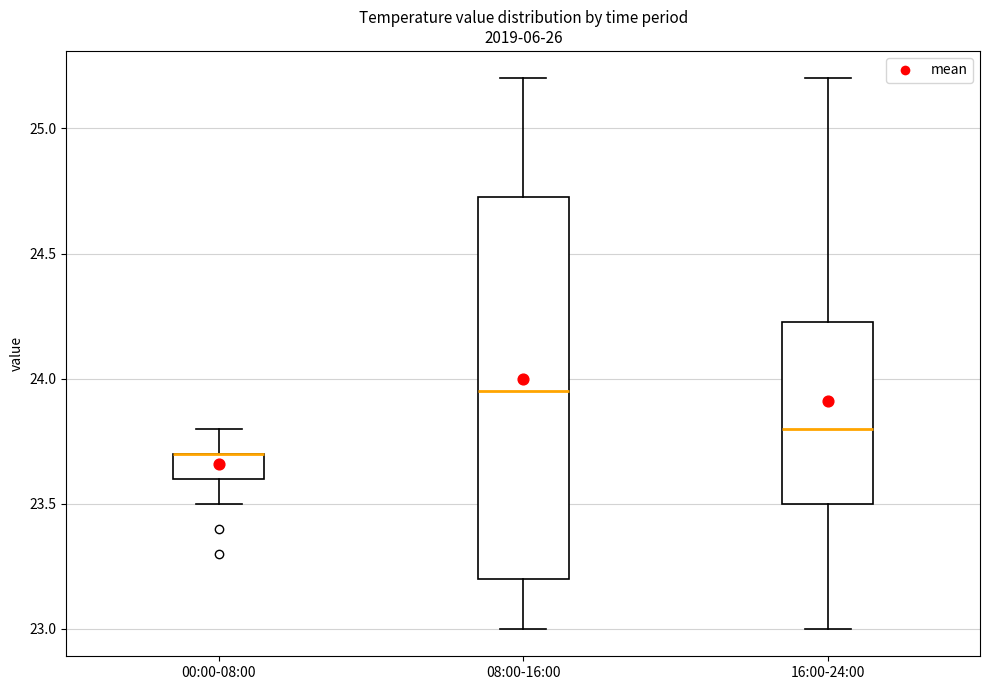

Reading left to right, transcribe this box plot: for each box, give where its median line is, the range the box spans, and where its two whiskers end, as read against the y-axis. The values are not printed on the chart, so give them approximately, as read against the axis.

00:00-08:00: median 23.70 (drawn on the box's upper edge), box 23.60 to 23.70, whiskers 23.50 to 23.80
08:00-16:00: median 23.95, box 23.20 to 24.75, whiskers 23.00 to 25.20
16:00-24:00: median 23.80, box 23.50 to 24.25, whiskers 23.00 to 25.20